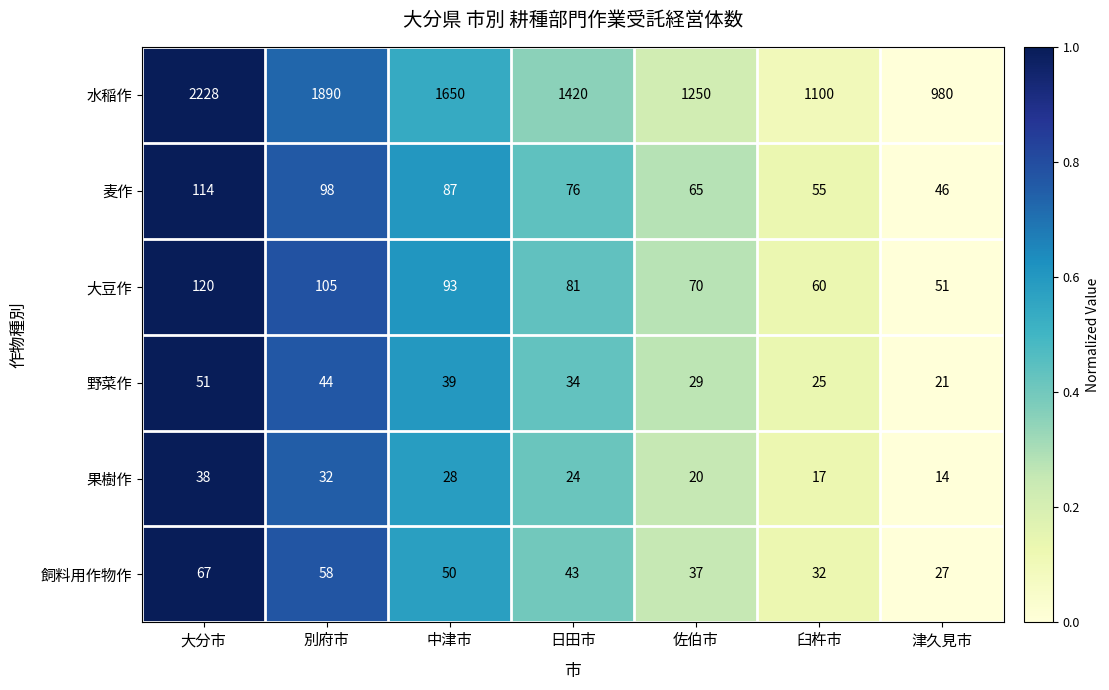

True or false: 野菜作 has a value of 44 at 別府市.

True